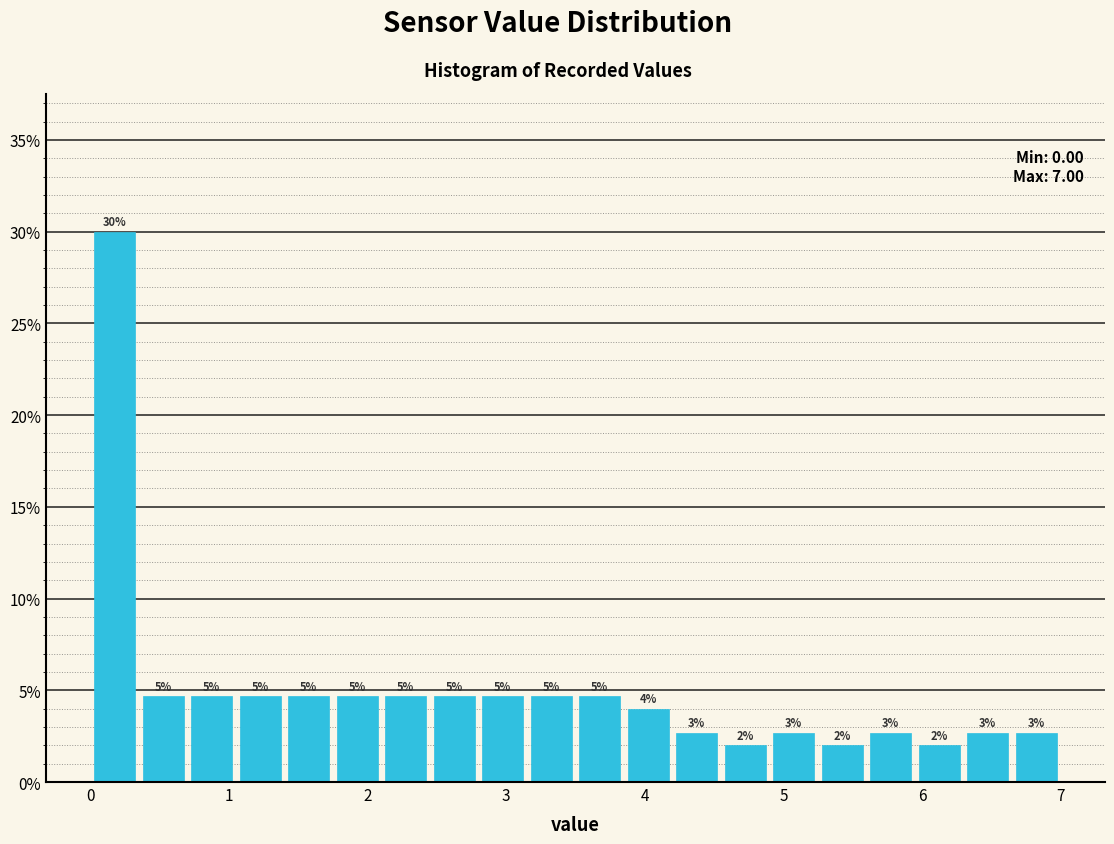

Around what value on the x-axis is the tallest bar? Give the approximate position of its centre, as read against the axis.

0.2